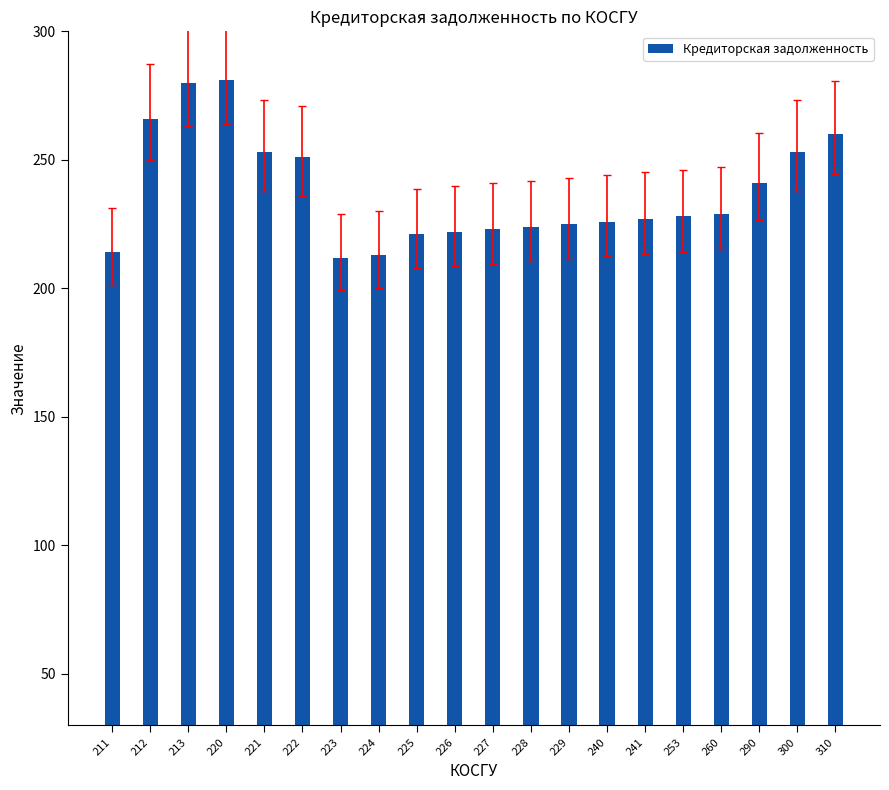

What is the difference between the maximum and minimum values?

69